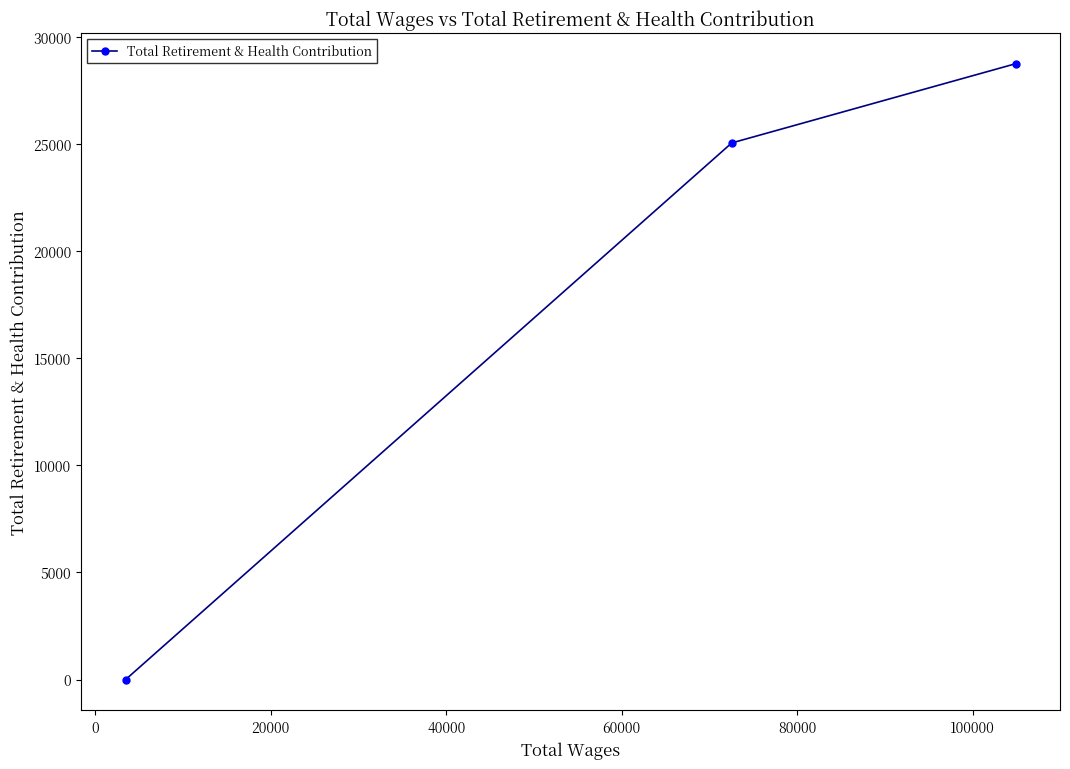

What is the maximum value shown in the chart?

28750